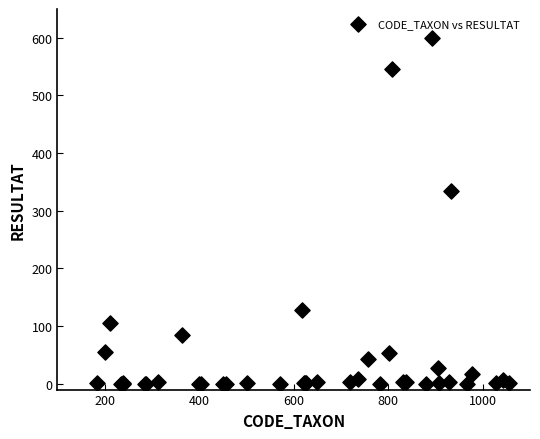

What Y value in the scatter plot is closest to 300?

335